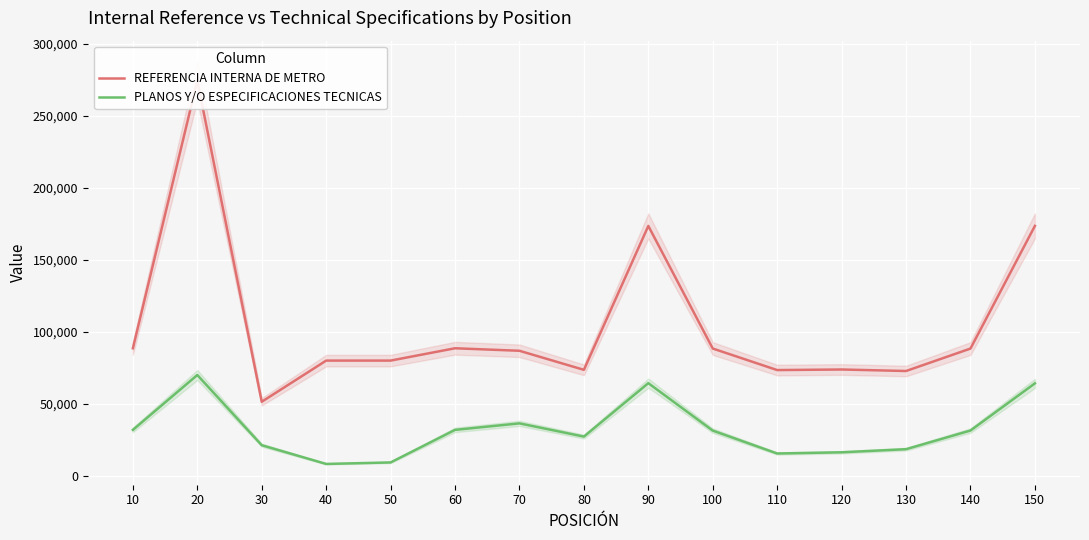

Reading left to right, extract all data points from this chart.

REFERENCIA INTERNA DE METRO: 88588	274356	51452	80023	80027	88585	86839	73615	173490	88405	73448	73850	72797	88378	173509
PLANOS Y/O ESPECIFICACIONES TECNICAS: 31947	70018	21305	8298	9339	31943	36454	27284	64363	31450	15545	16381	18542	31488	64220